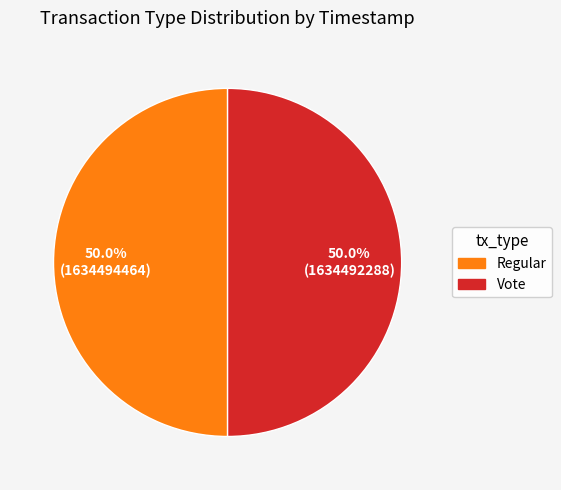

True or false: Vote accounts for 50% of the total.

True